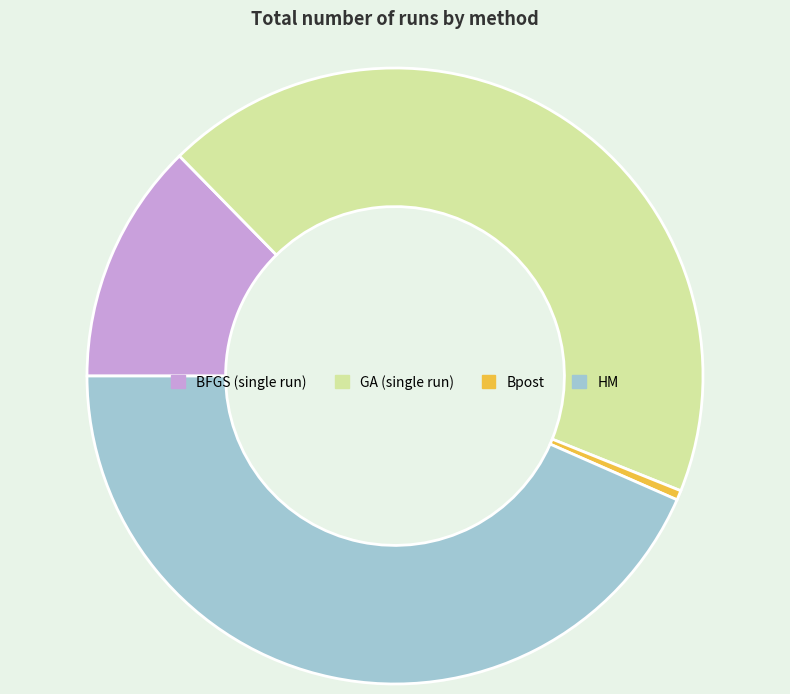

The BFGS (single run) slice represents 13% of the pie. True or false?

True